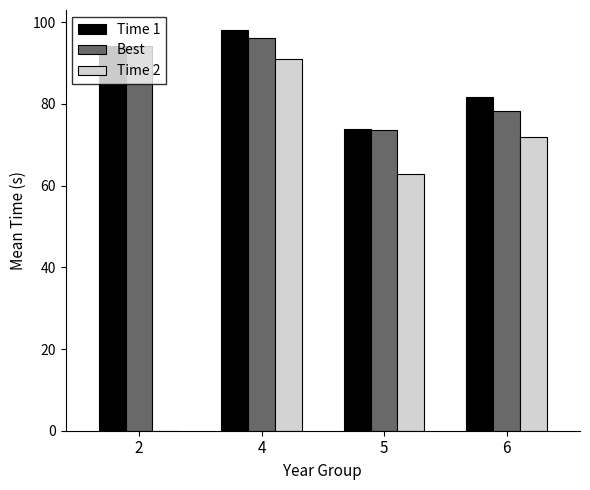

What is the sum of all Best values?

342.0